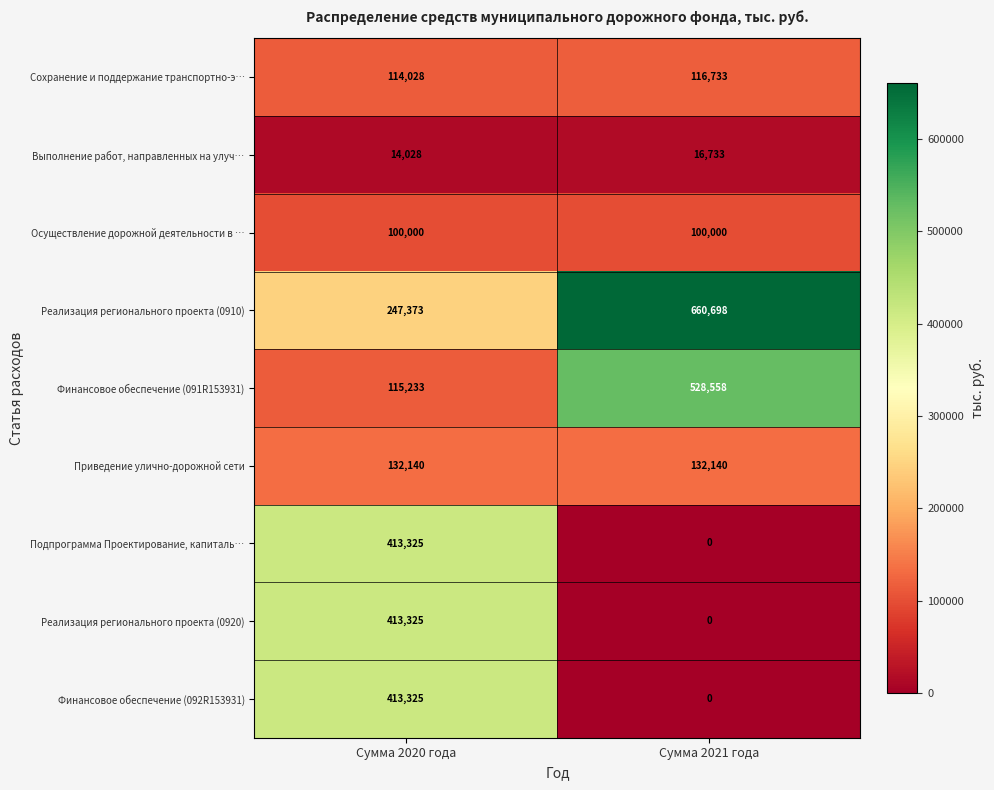

What is the difference between the maximum and minimum values in the Финансовое обеспечение (092R153931) series?

413325